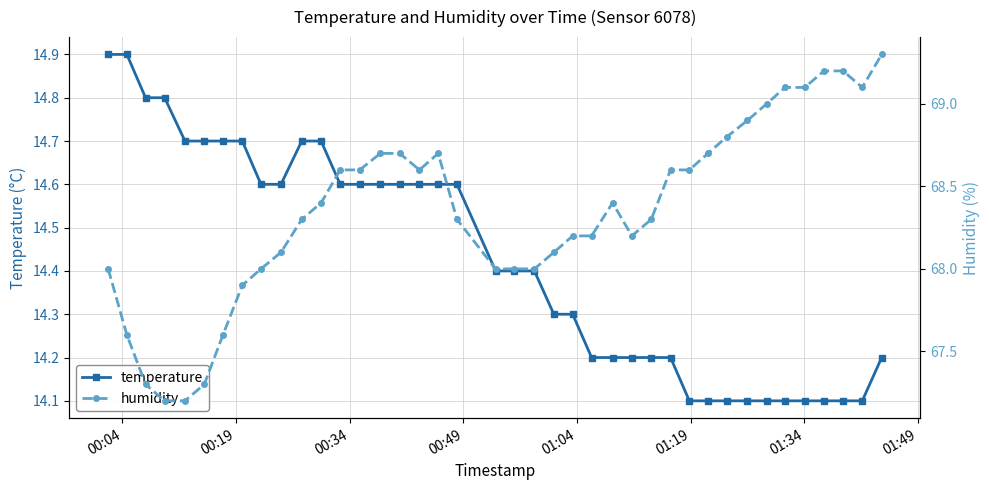

What is the minimum value for humidity?

67.2